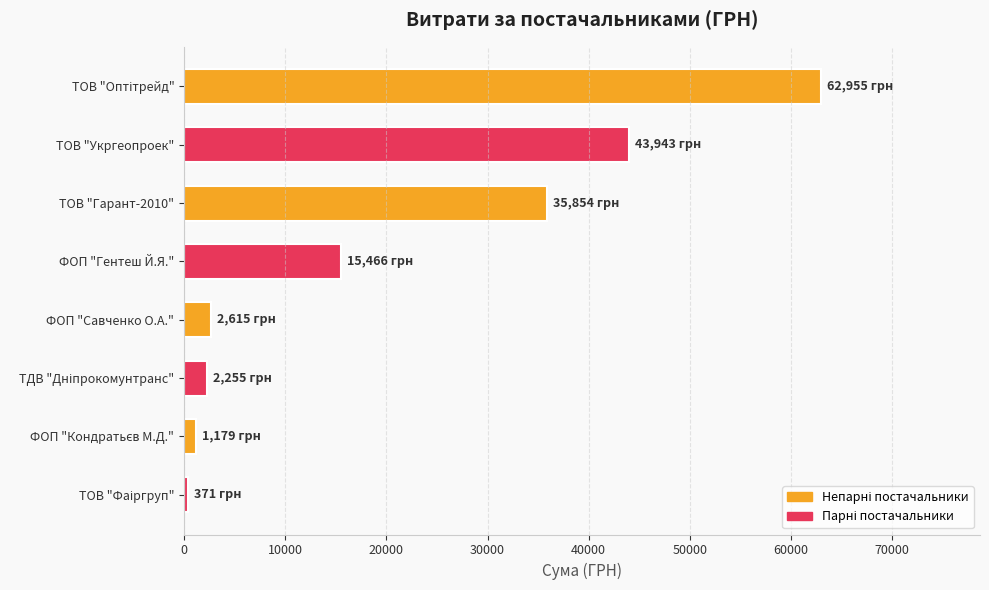

True or false: the data shows 15466.0 at ФОП "Гентеш Й.Я.".

True